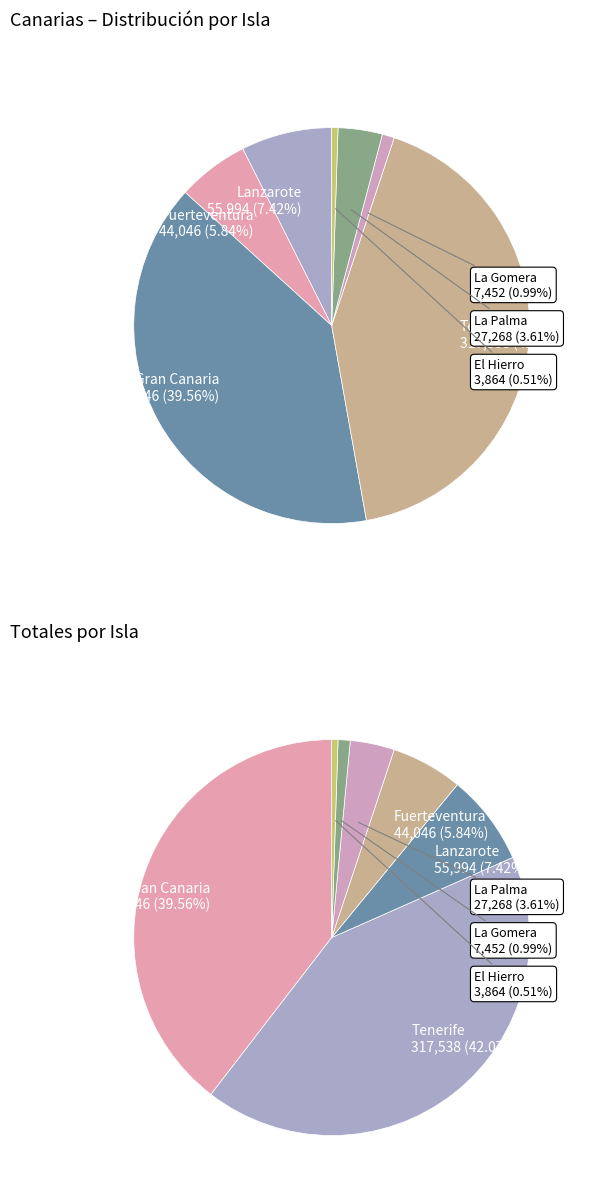

Combined, what portion of the pie is Fuerteventura and La Gomera?

6.8%